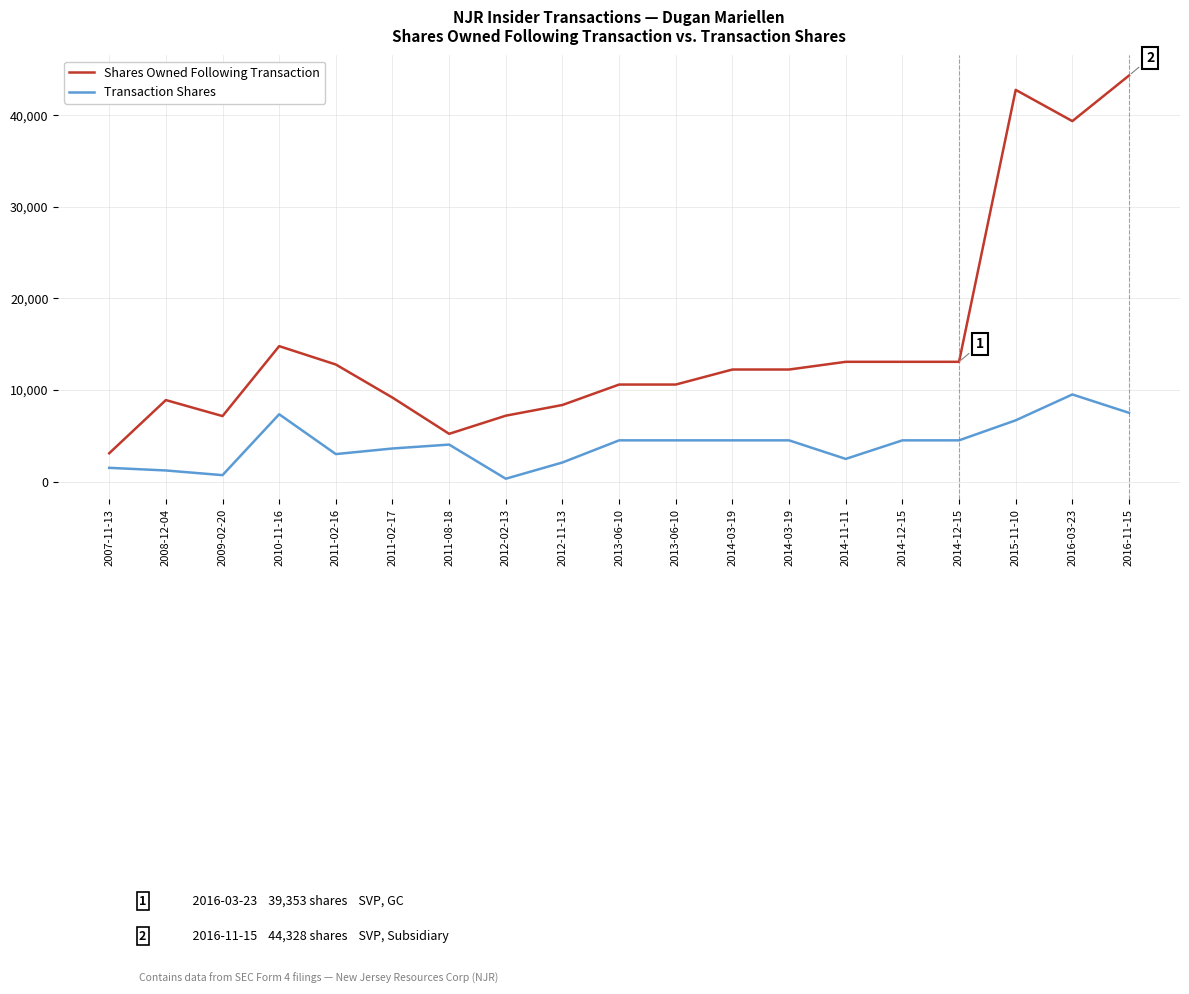

Between 2016-11-15 and 2014-12-15, which is larger?

2016-11-15